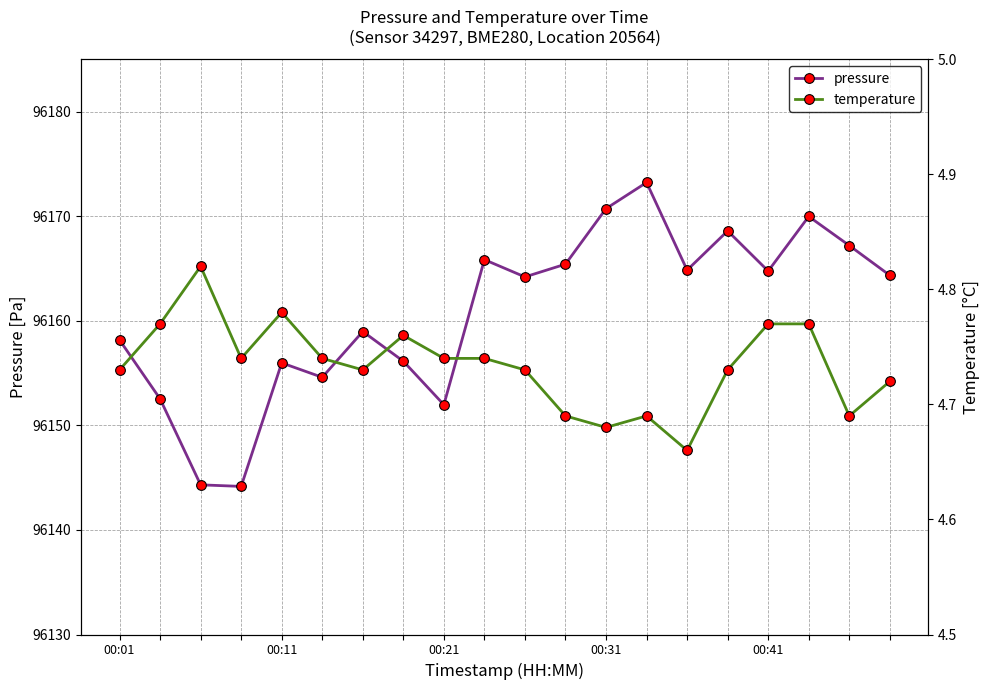

What is the maximum value for pressure?

96173.2